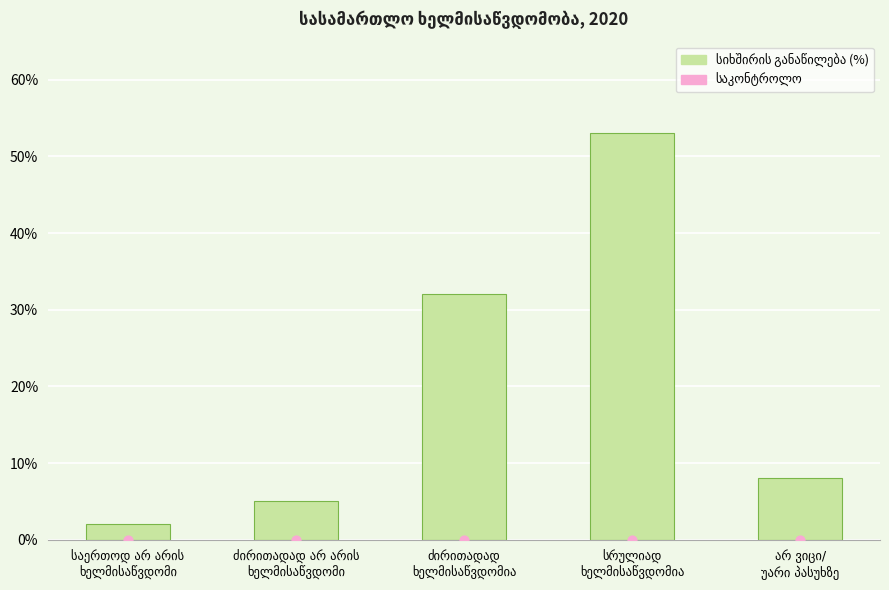

What is the change in value from სრულიად
ხელმისაწვდომია to არ ვიცი/
უარი პასუხზე?

-45